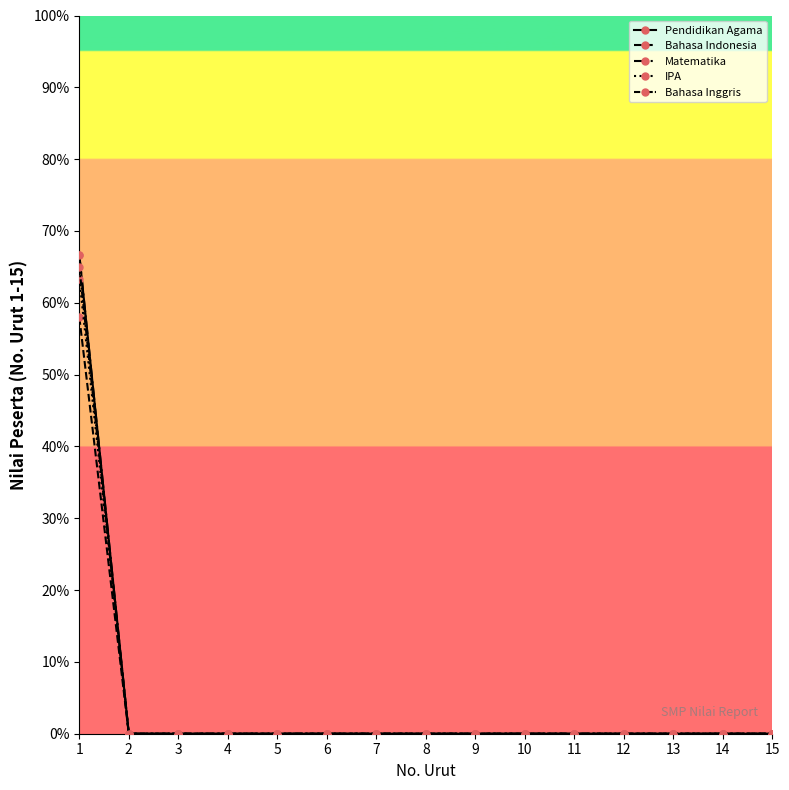

Reading right to left, what are all the values shown in this chart?

Pendidikan Agama: 0.0	0.0	0.0	0.0	0.0	0.0	0.0	0.0	0.0	0.0	0.0	0.0	0.0	0.0	66.7
Bahasa Indonesia: 0.0	0.0	0.0	0.0	0.0	0.0	0.0	0.0	0.0	0.0	0.0	0.0	0.0	0.0	58.0
Matematika: 0.0	0.0	0.0	0.0	0.0	0.0	0.0	0.0	0.0	0.0	0.0	0.0	0.0	0.0	66.7
IPA: 0.0	0.0	0.0	0.0	0.0	0.0	0.0	0.0	0.0	0.0	0.0	0.0	0.0	0.0	63.3
Bahasa Inggris: 0.0	0.0	0.0	0.0	0.0	0.0	0.0	0.0	0.0	0.0	0.0	0.0	0.0	0.0	65.0